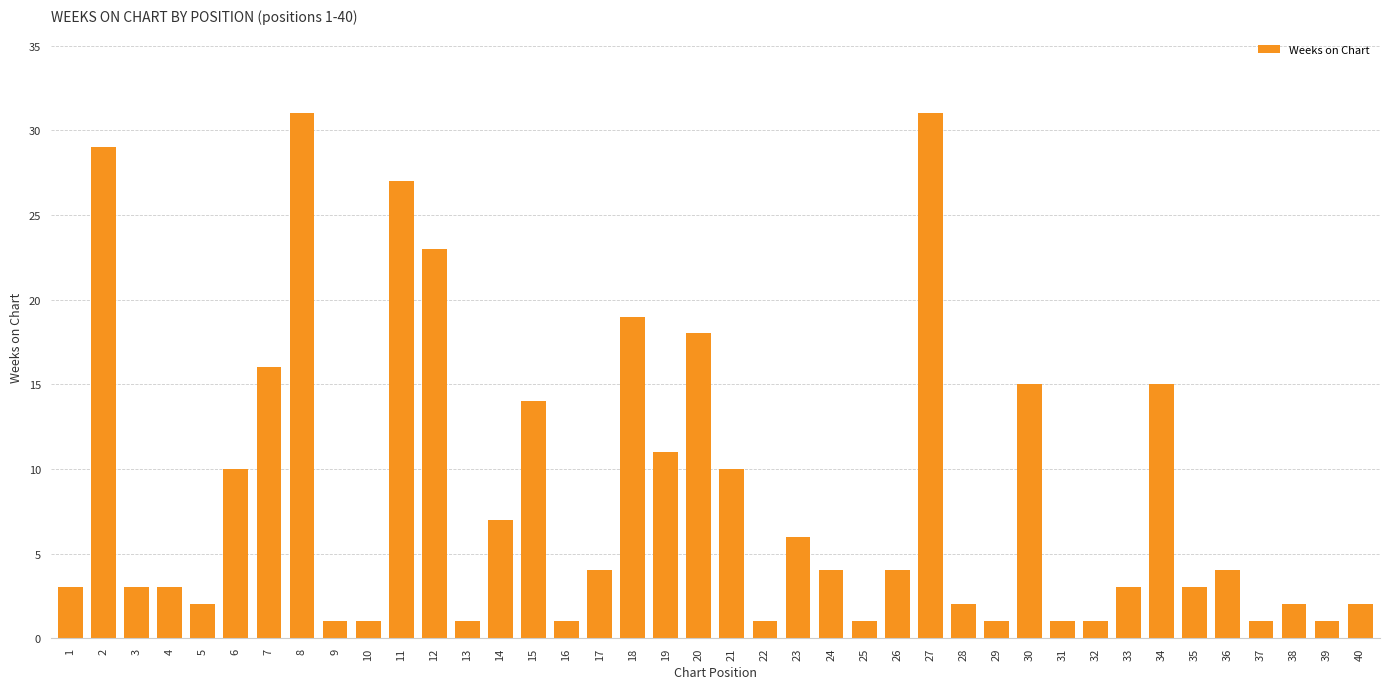

What is the average value?

8